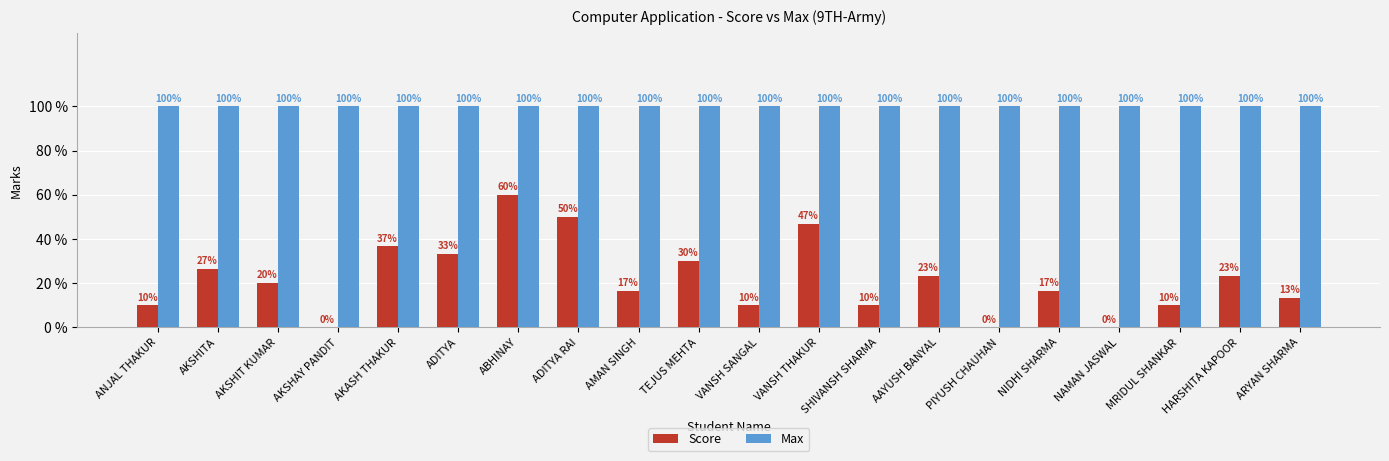

At how many categories does at least one series exceed 24?

20